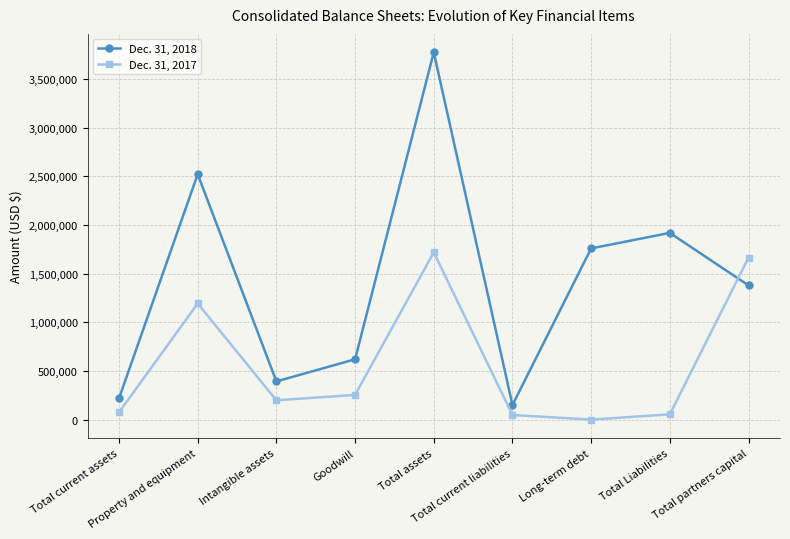

How many intersections are there between Dec. 31, 2017 and Dec. 31, 2018?

1